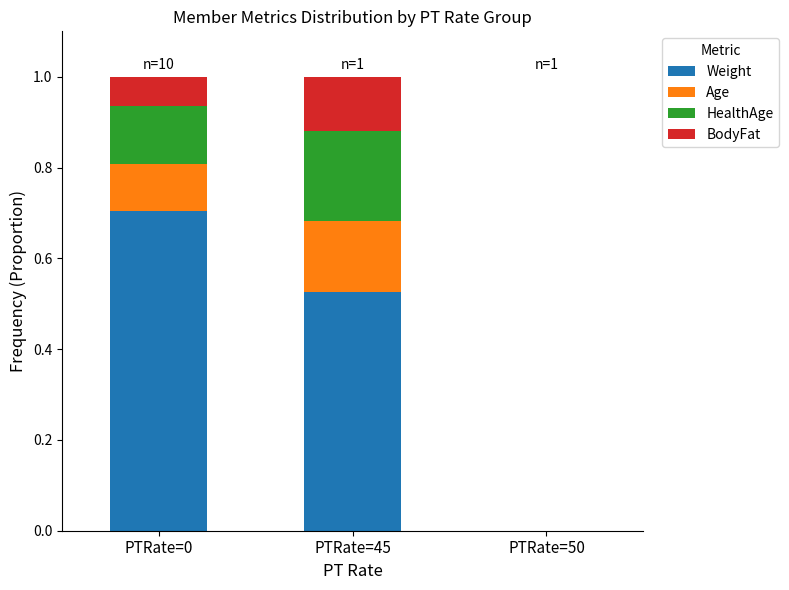

Where is Weight nearest to the value 0?

PTRate=45